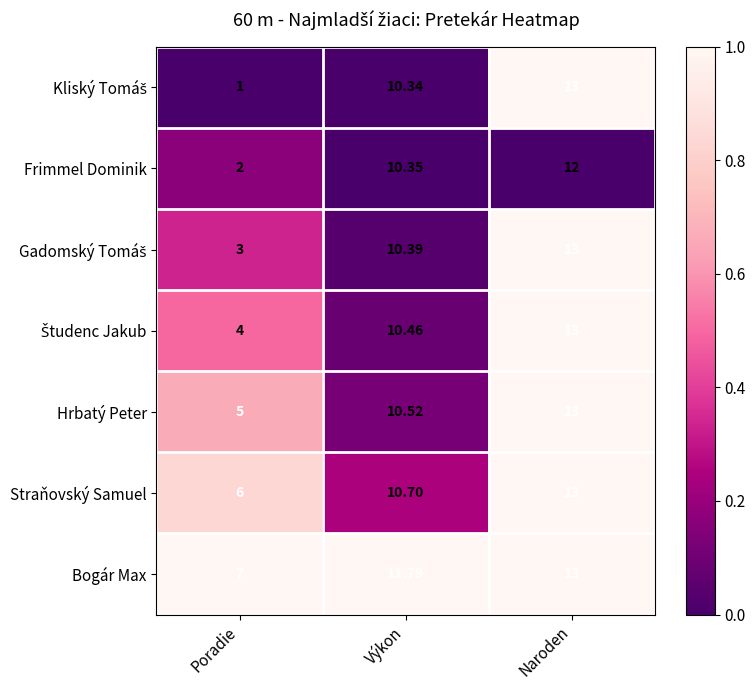

At which category does the chart reach its minimum across all series?

Poradie